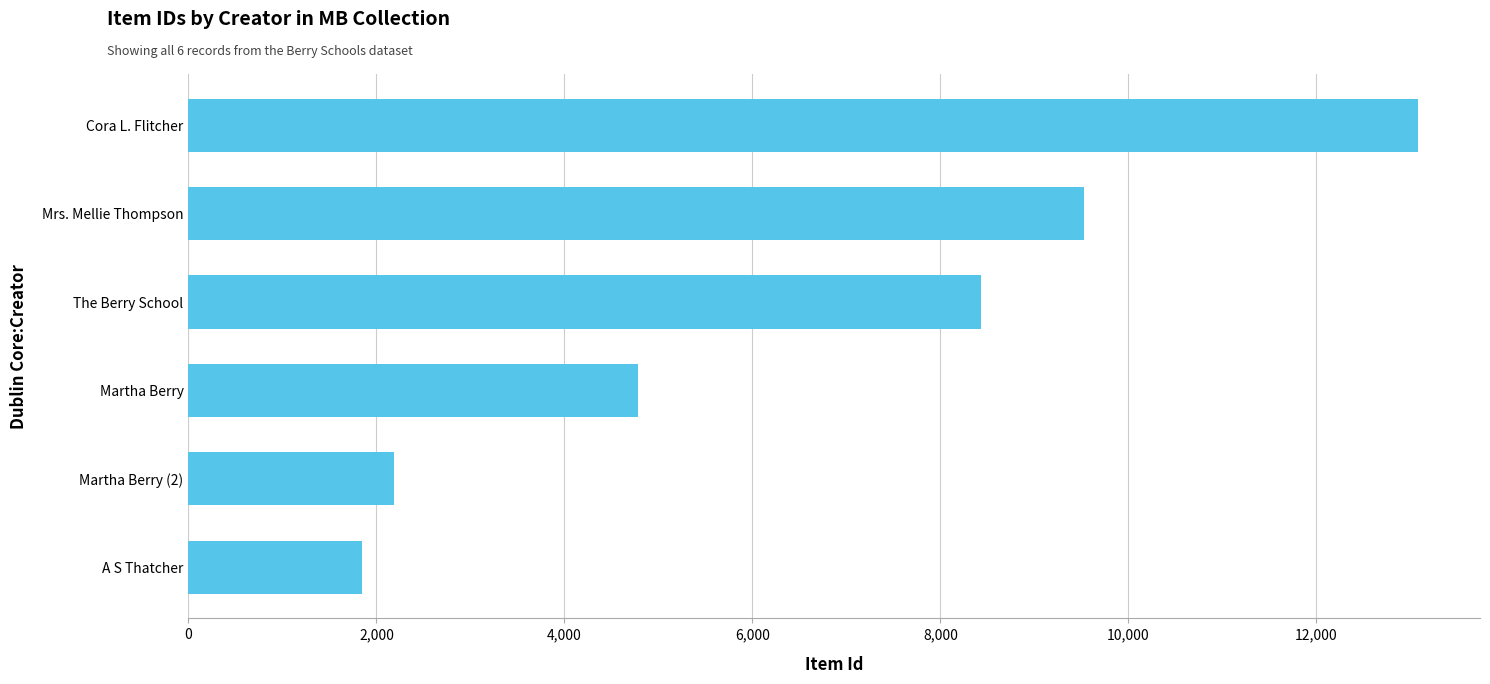

Reading bottom to top, extract all data points from this chart.

1846	2187	4785	8430	9527	13085